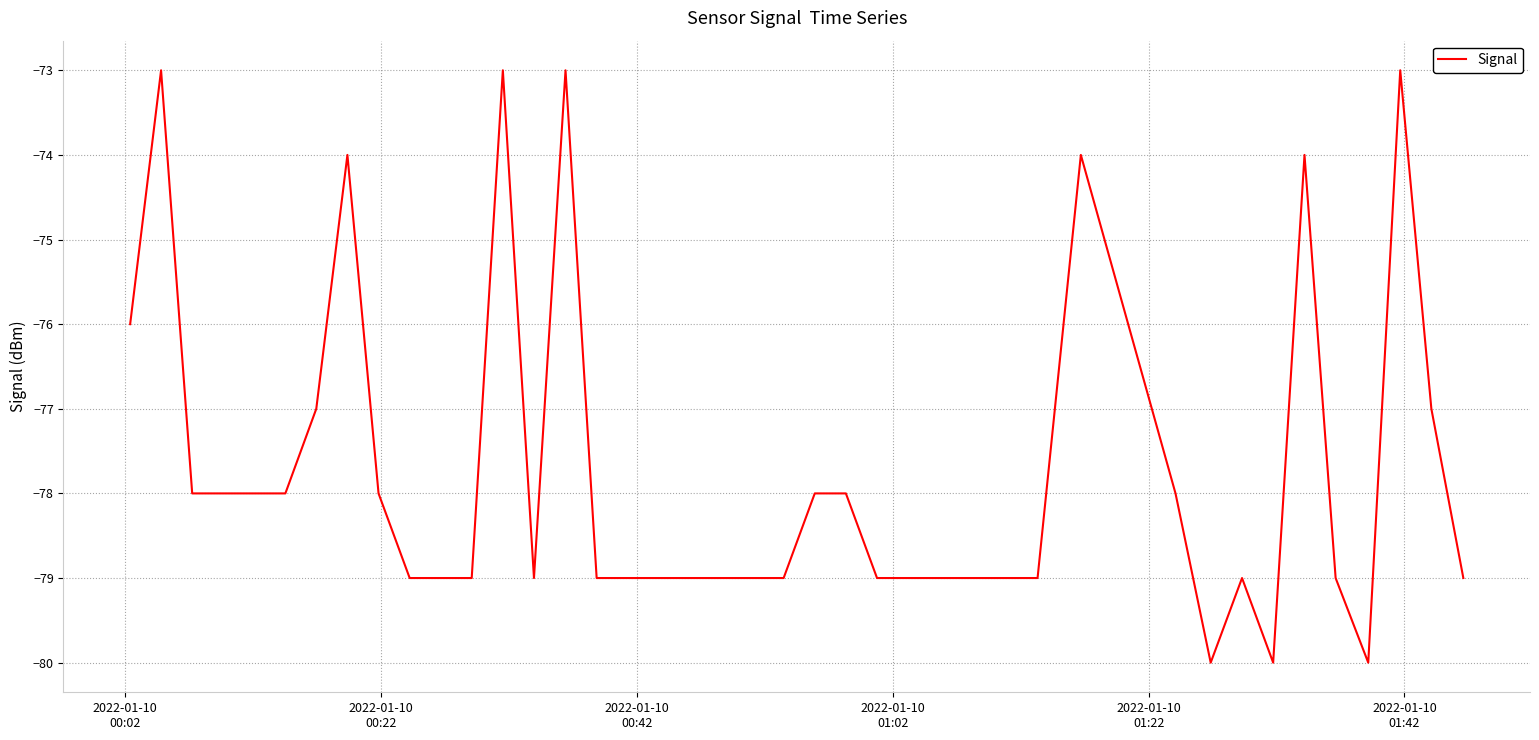

What is the greatest value displayed?

-73